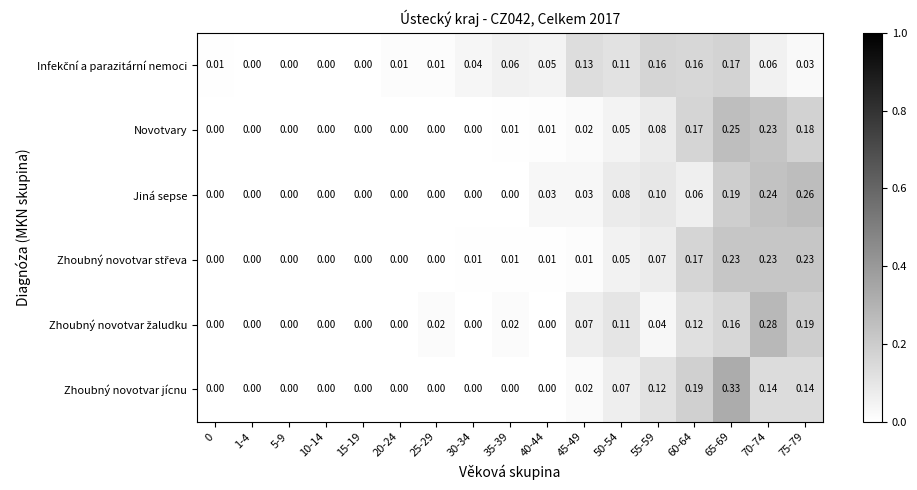

What is the spread (max minus min) of values at 35-39?

0.1